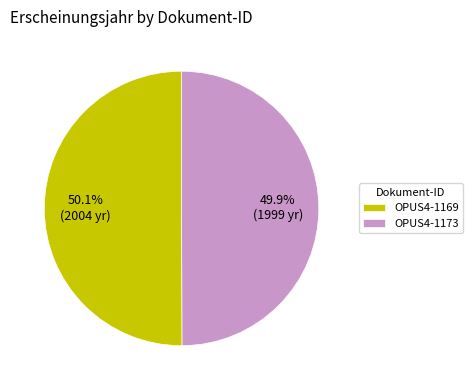

To the nearest percent, what percentage of the pie is OPUS4-1173?

50%